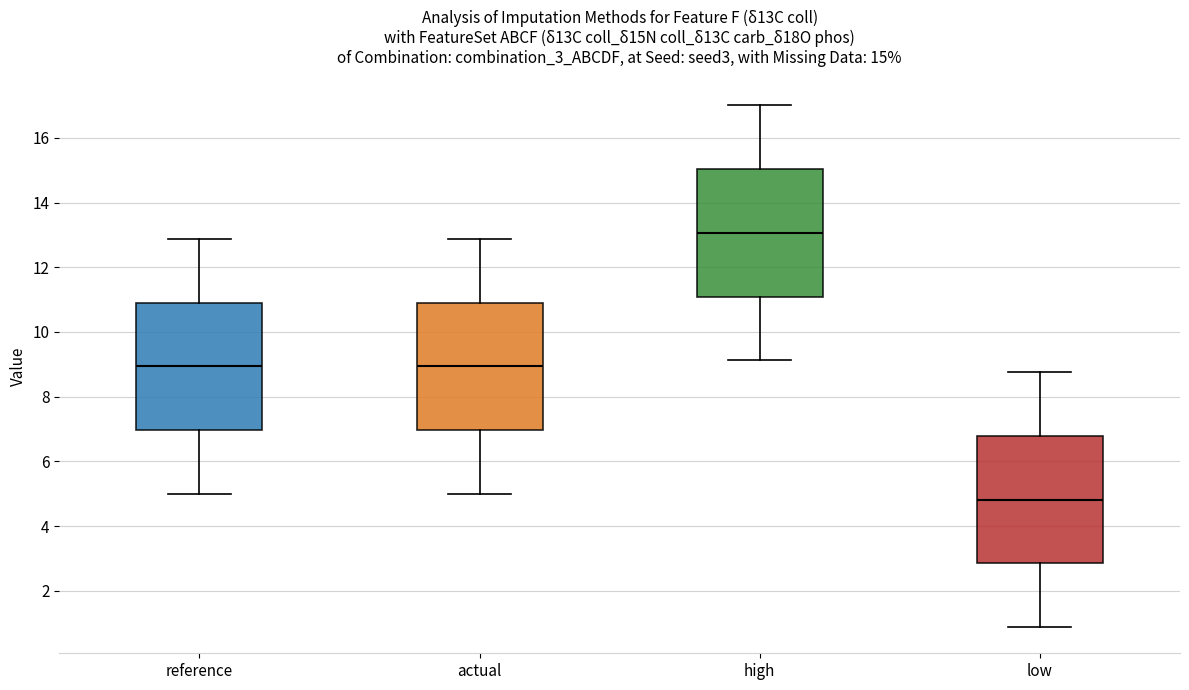

Which box's median line is the lowest?

low